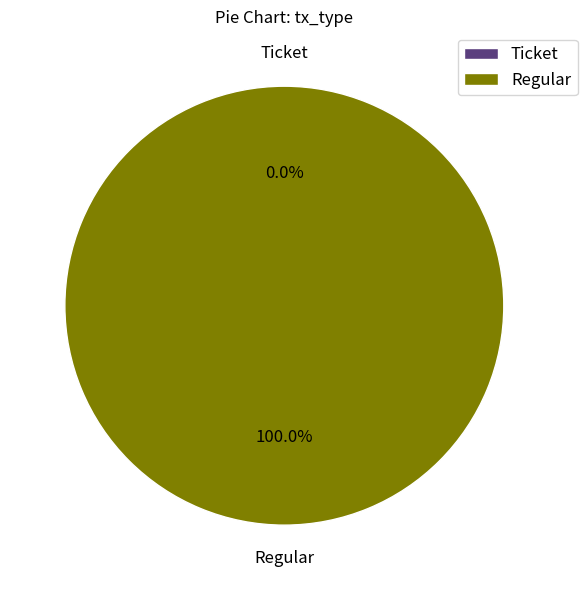

Is there any slice that represents more than half of the pie?

Yes